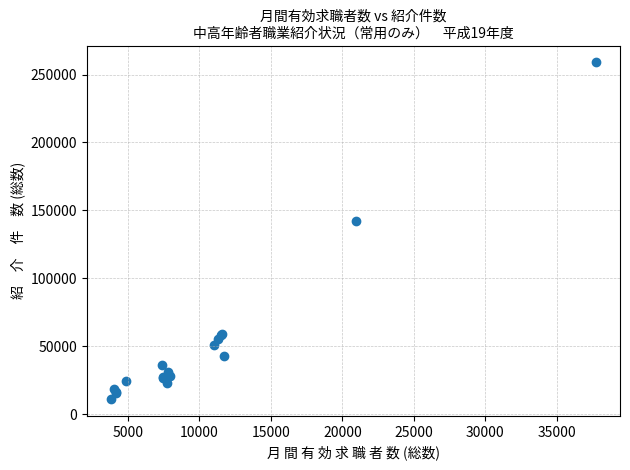

What Y value in the scatter plot is closest to 135060?

142543